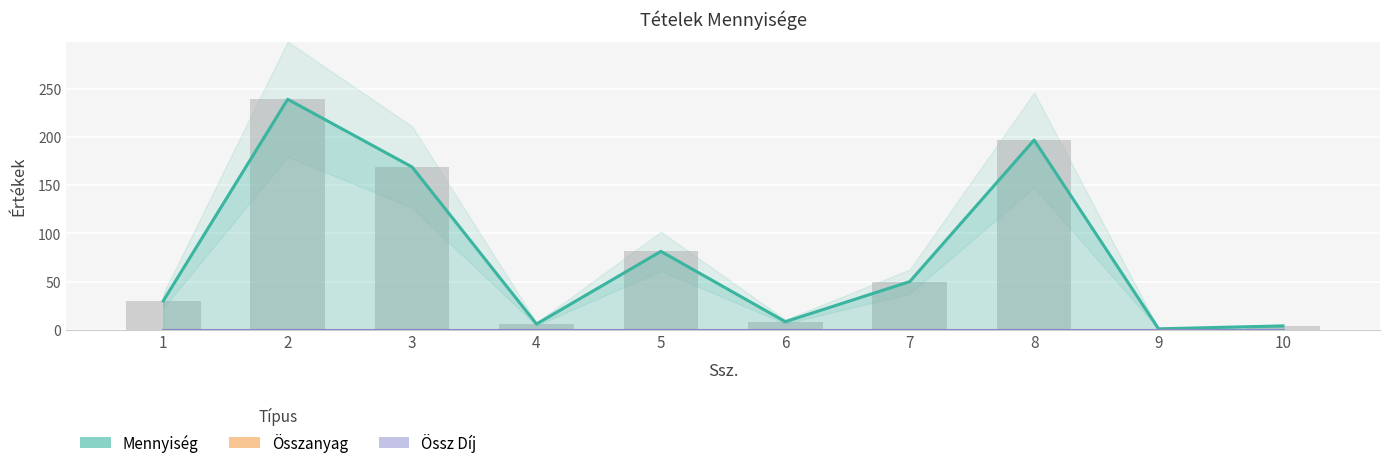

Which label corresponds to the largest value in the chart?

2